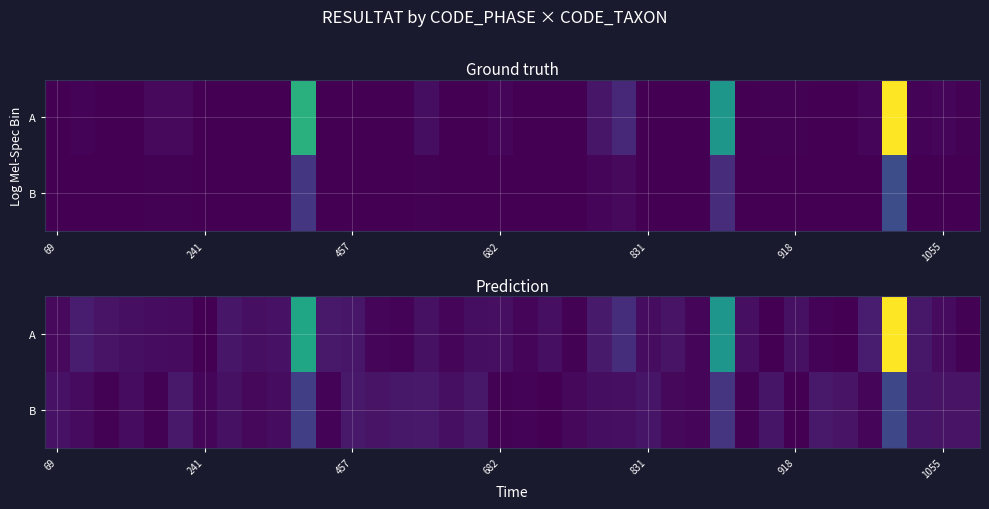

What is the difference between the second highest and second lowest values in the A series?

239.2